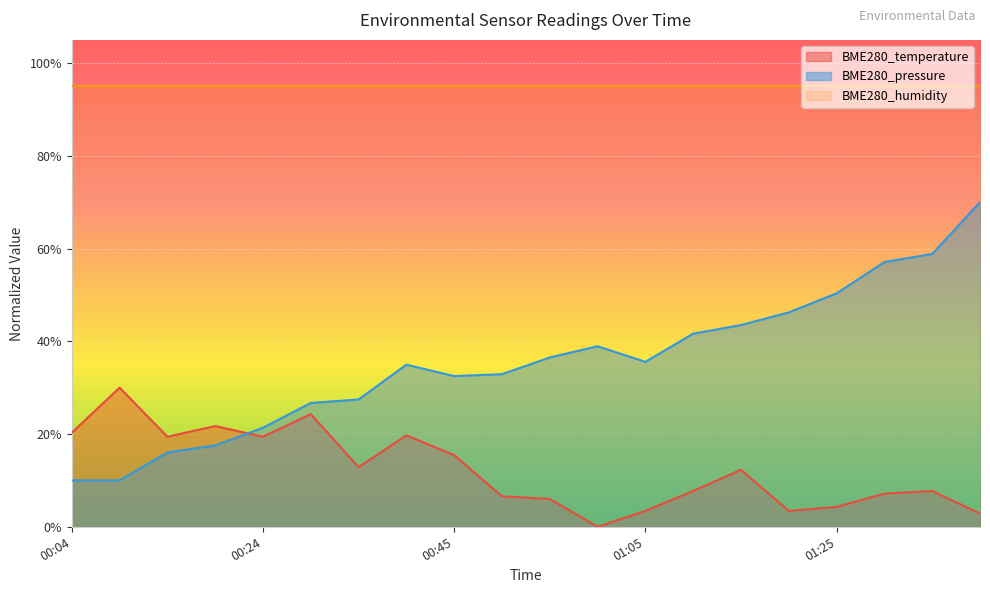

In BME280_temperature, how many points are higher than both neighbors (excluding endpoints)?

6